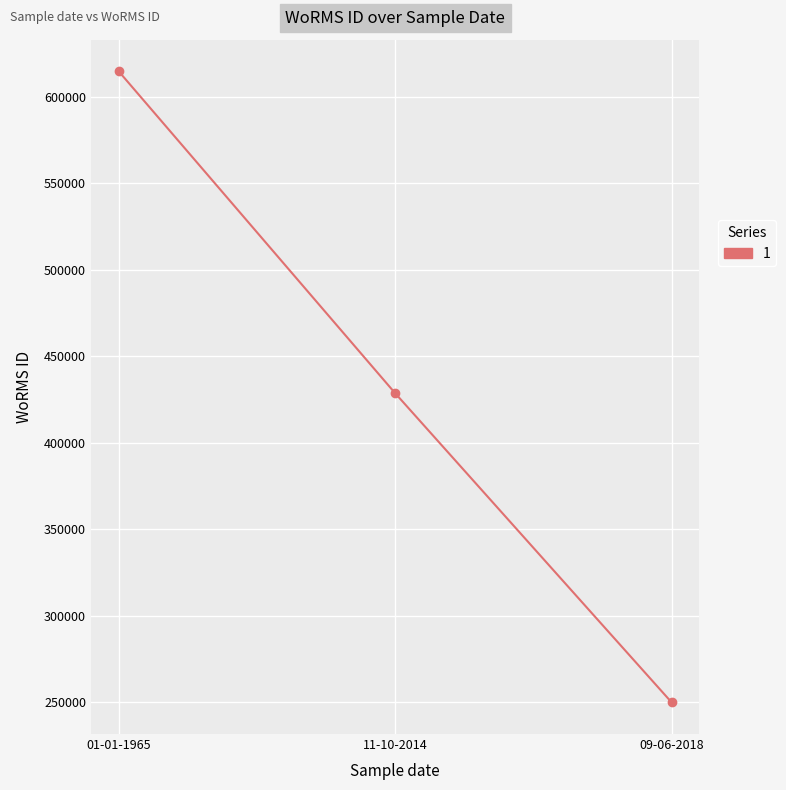

What is the difference between the second highest and minimum values?

178799